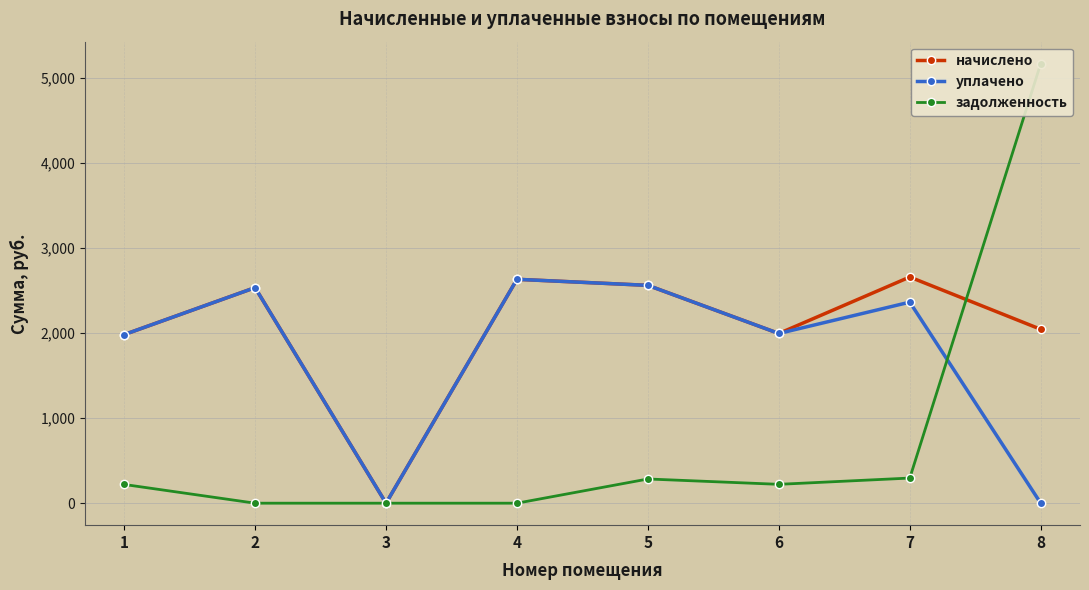

Where does the задолженность series first go above 221?

5